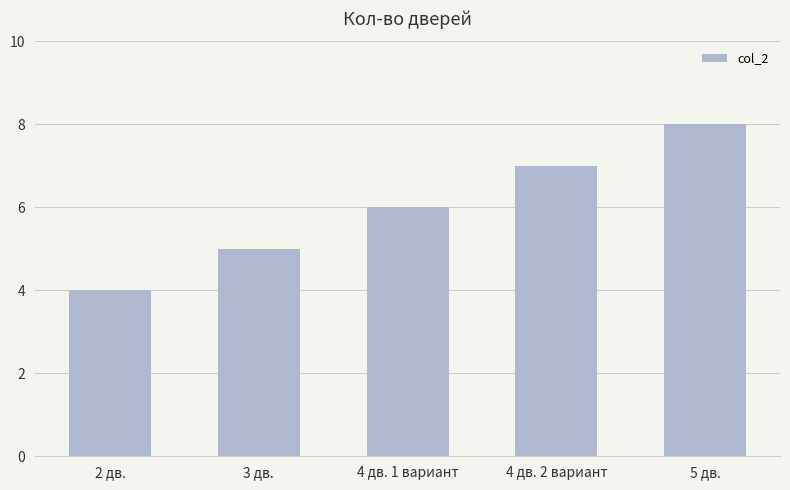

What is the sum of all values?

30